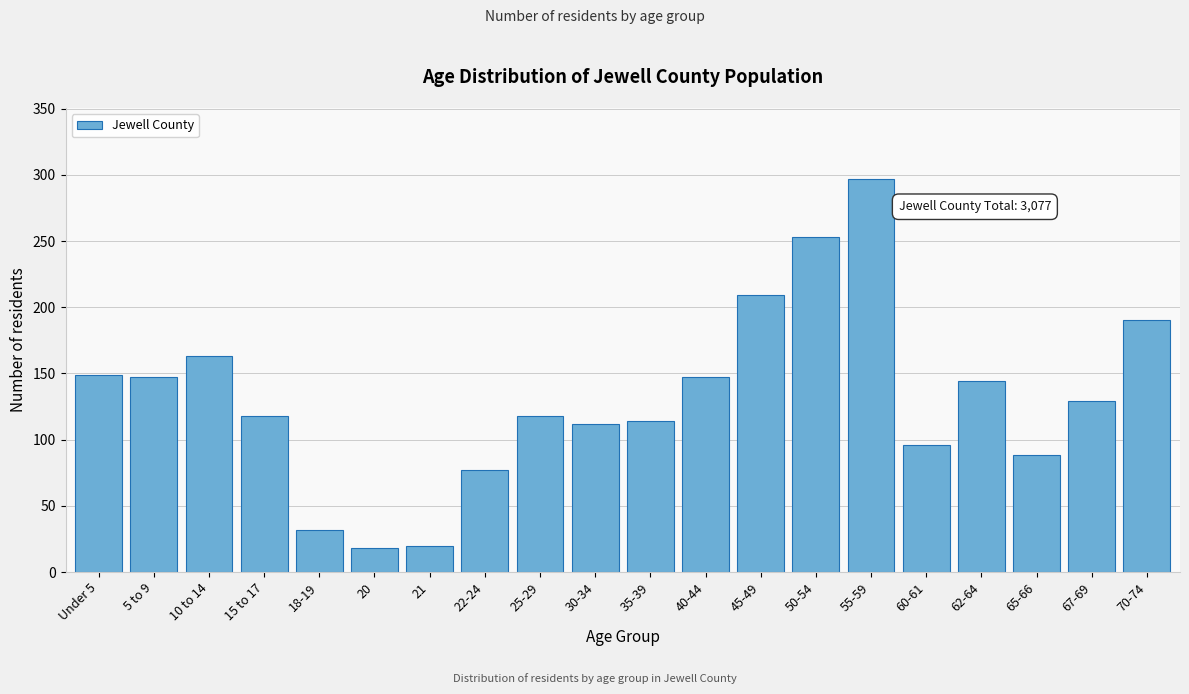

Reading left to right, extract all data points from this chart.

149	147	163	118	32	18	20	77	118	112	114	147	209	253	297	96	144	88	129	190